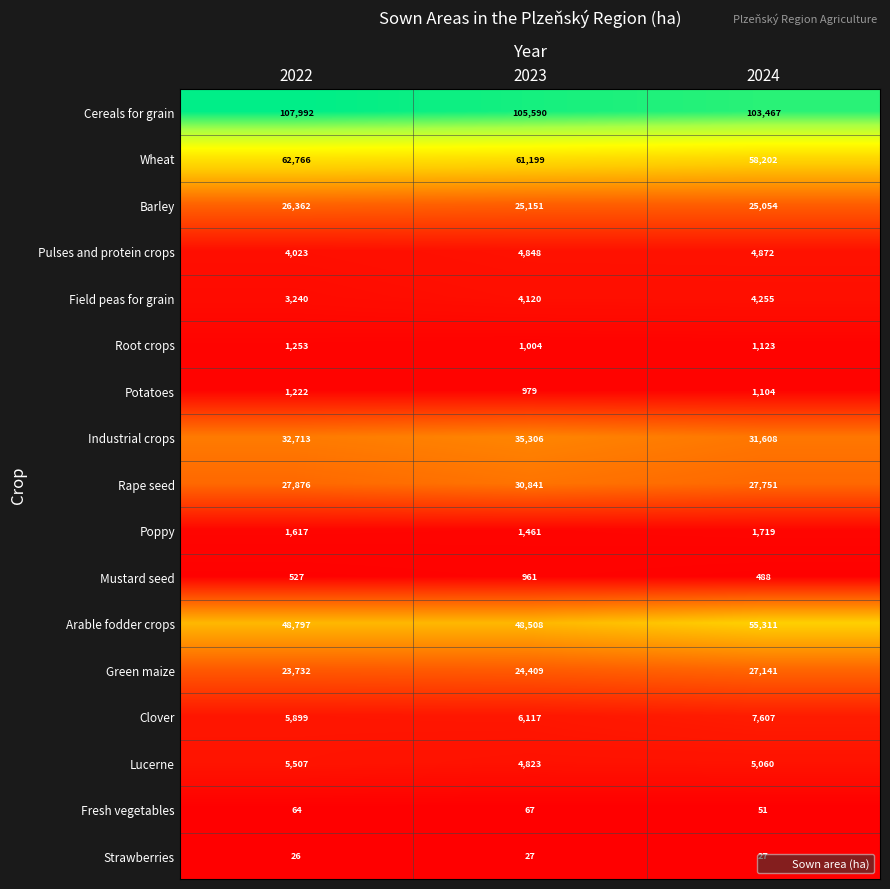

How many series are shown in this chart?

17